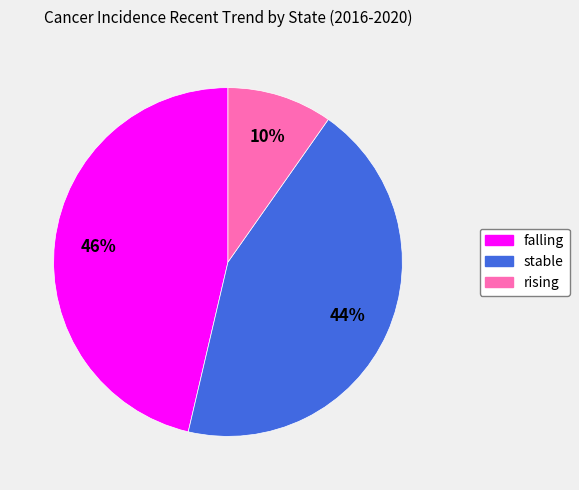

Is the sum of stable and falling greater than half?

Yes